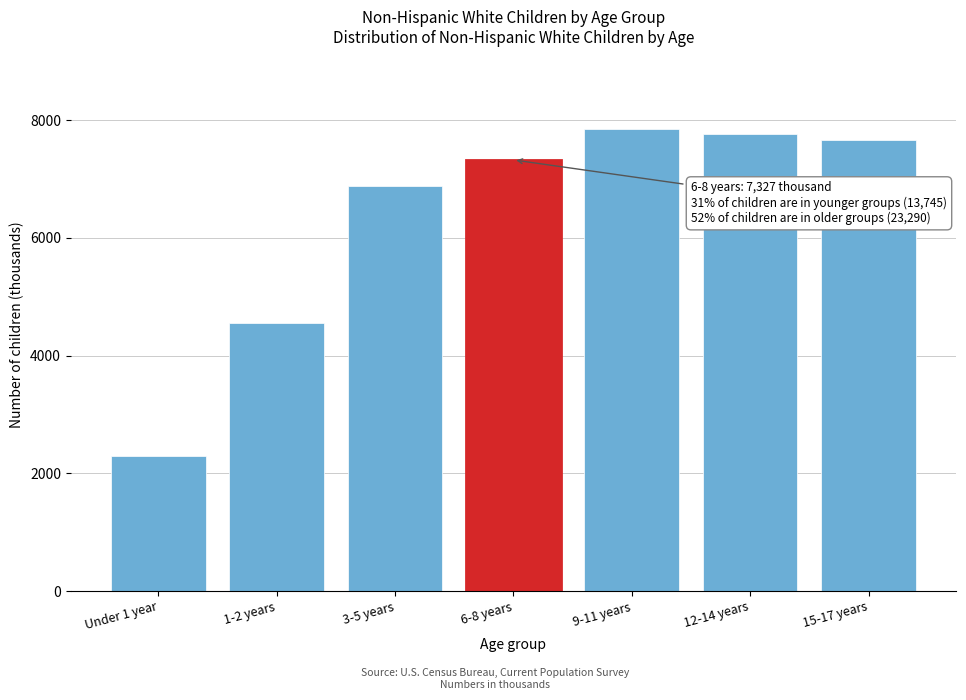

Reading left to right, transcribe all the data shown in this chart.

Under 1 year=2302	1-2 years=4562	3-5 years=6881	6-8 years=7327	9-11 years=7859	12-14 years=7772	15-17 years=7659